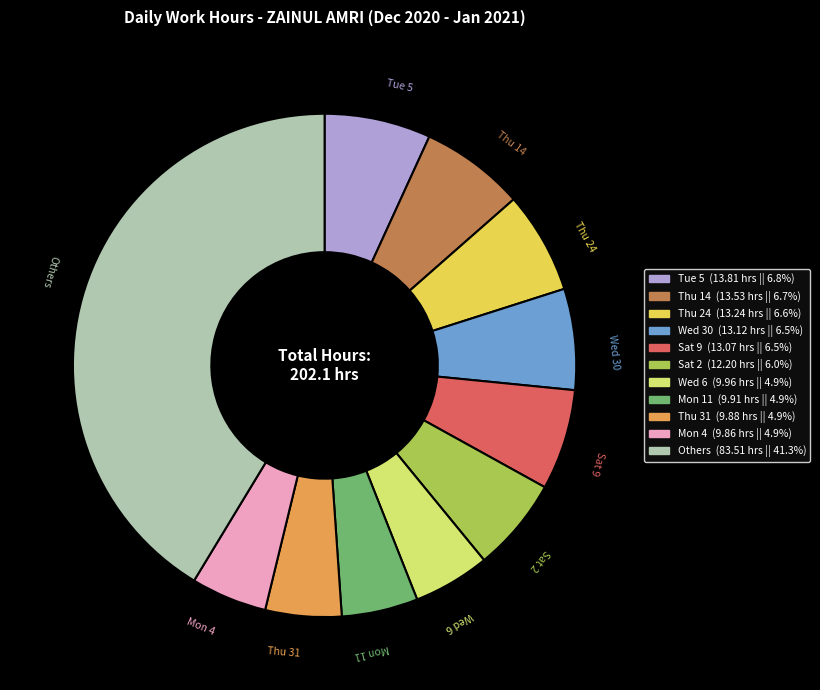

Is there a majority slice in this chart?

No